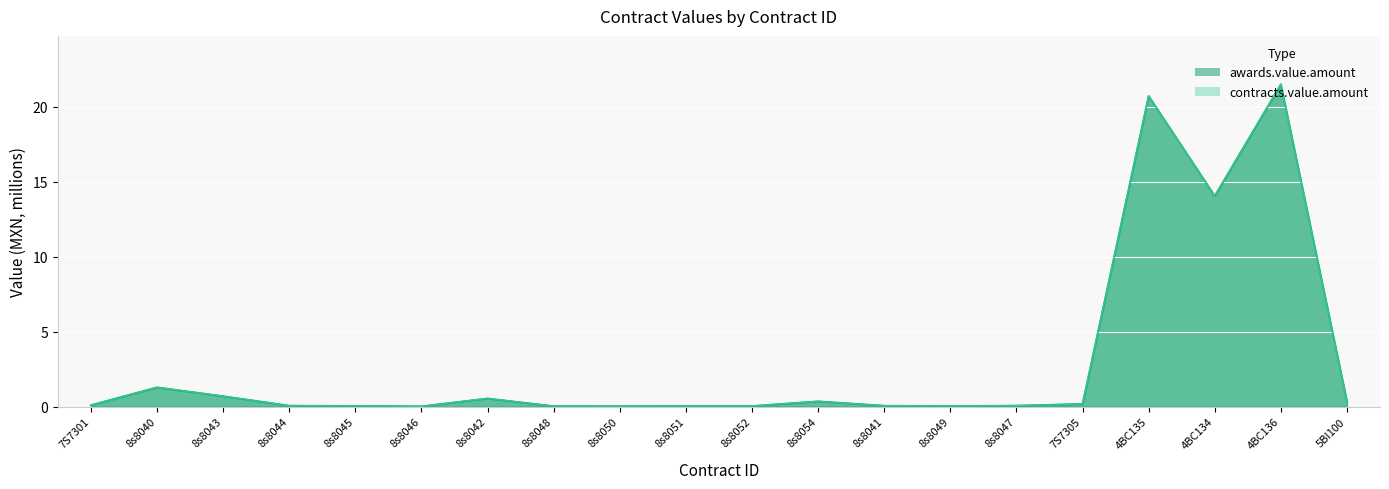

List the series in order of their peak value, highest first.

awards.value.amount, contracts.value.amount